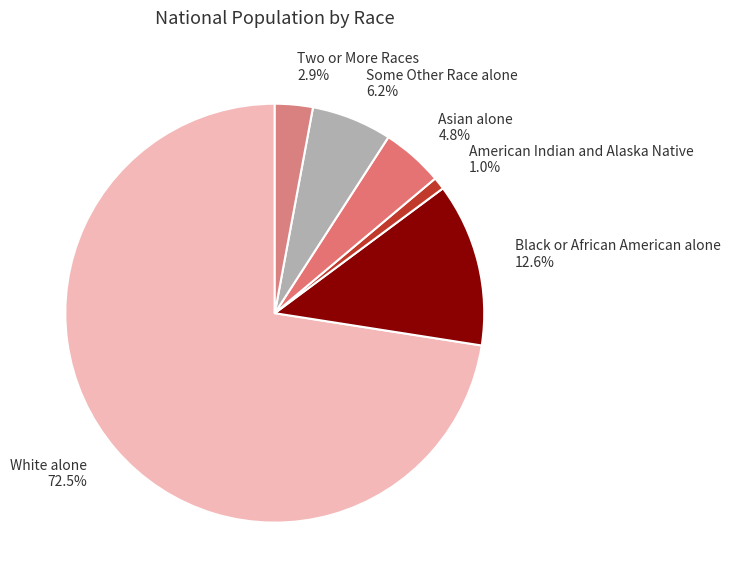

Count the number of slices in the pie.

6